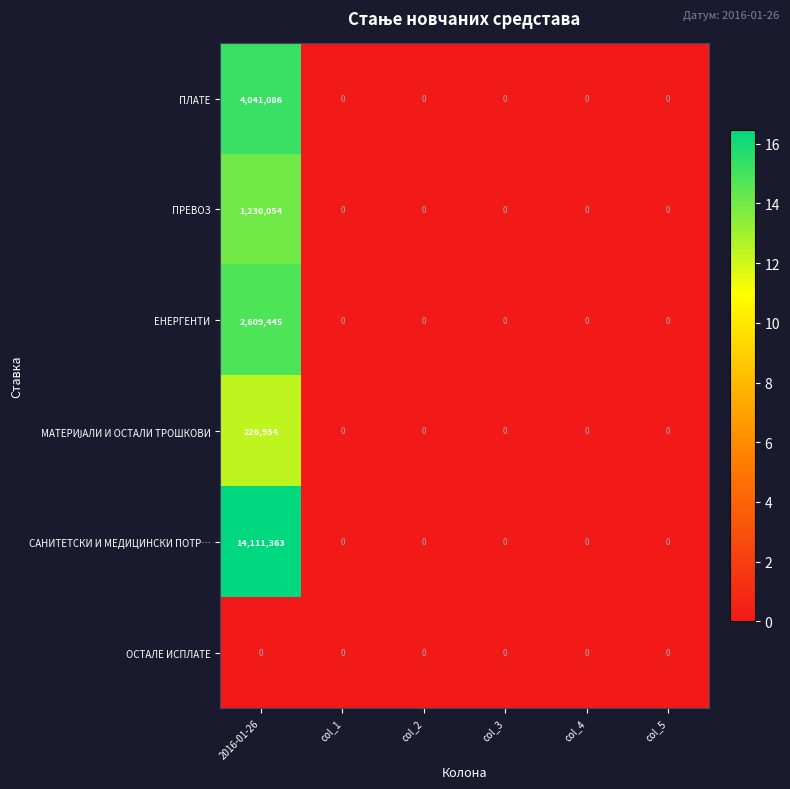

Which series has the largest total across all categories?

САНИТЕТСКИ И МЕДИЦИНСКИ ПОТР…